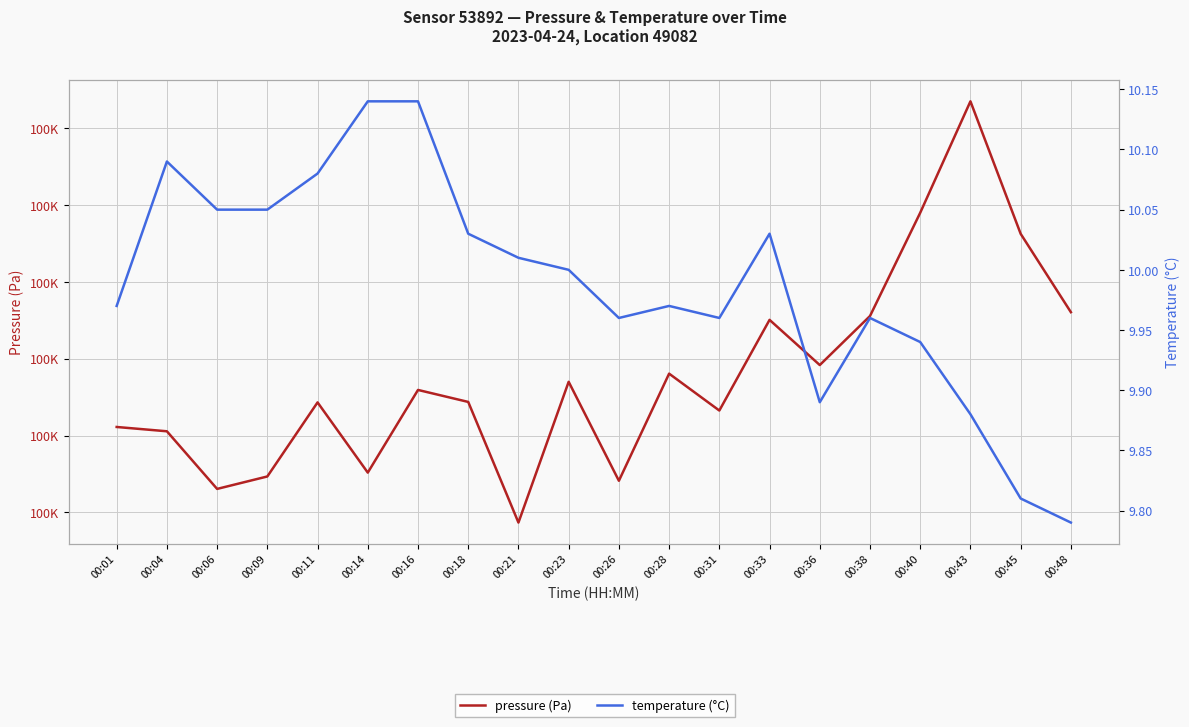

Does the chart have visible grid lines?

Yes